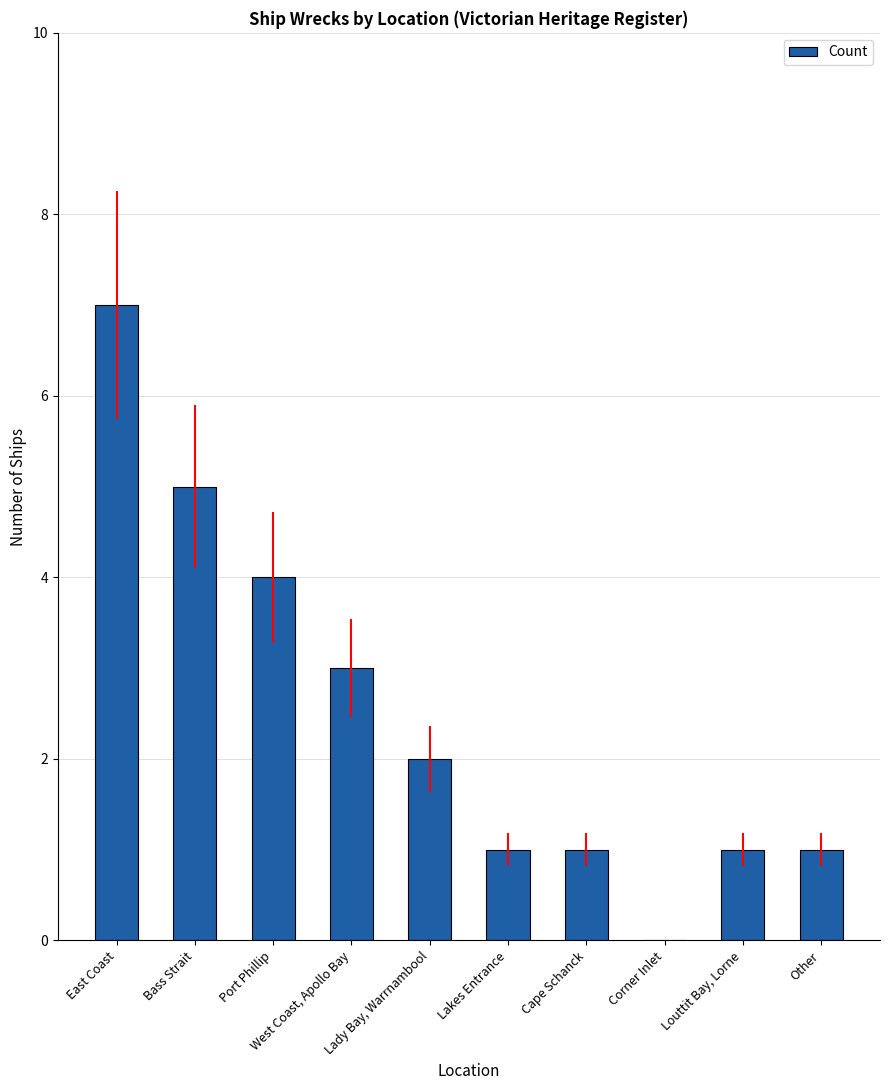

How many positive values are there?

9